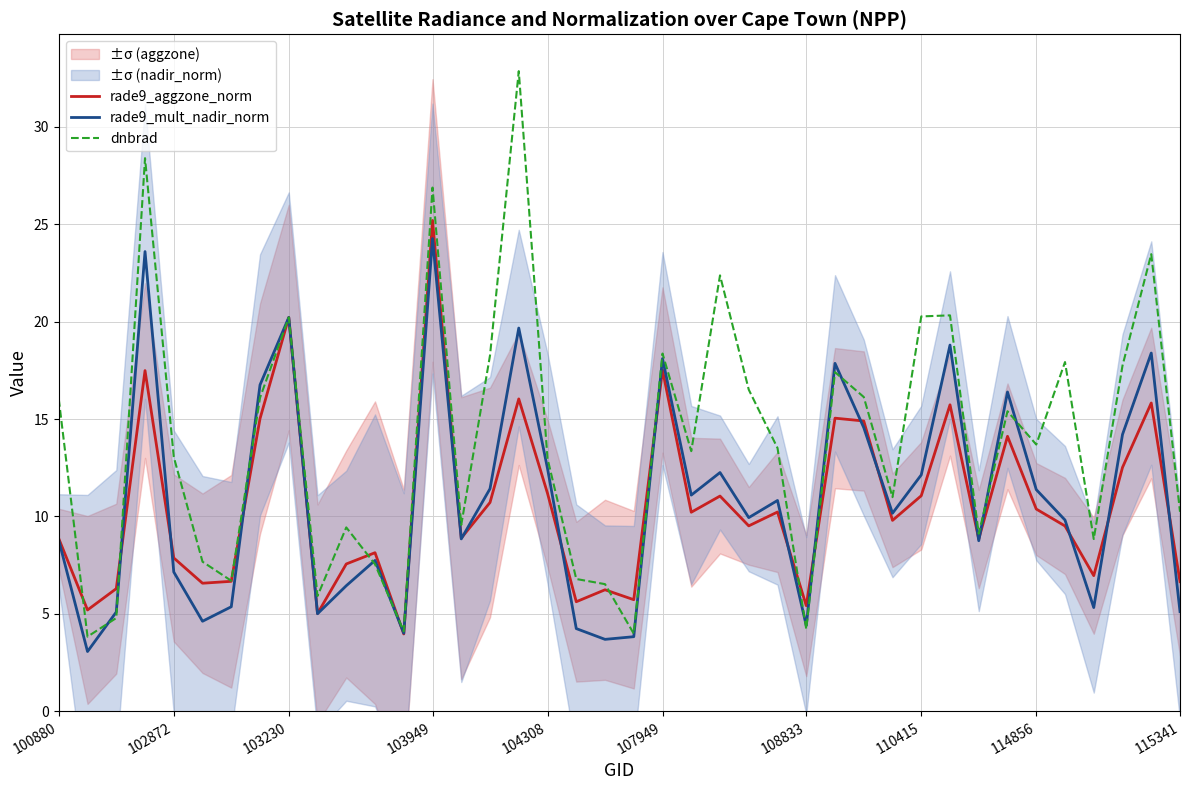

How many values in the dnbrad series are below 13?

18